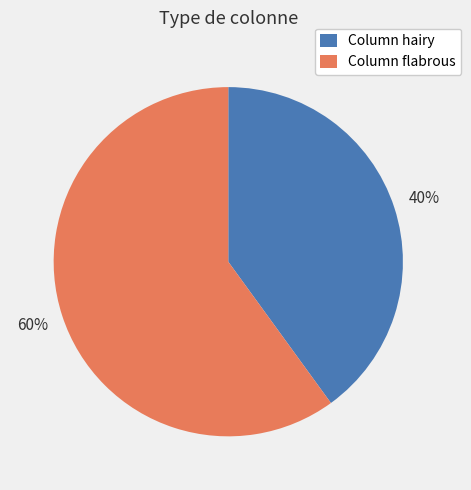

The Column flabrous slice represents 49% of the pie. True or false?

False